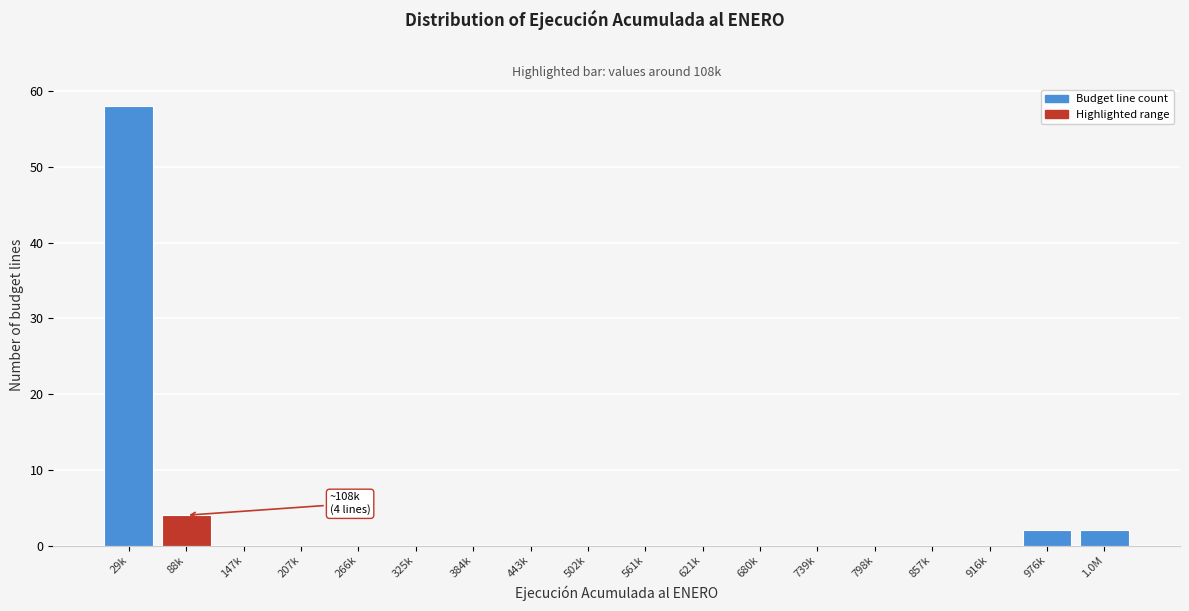

Reading left to right, what are all the values shown in this chart?

29k=58	88k=4	147k=0	207k=0	266k=0	325k=0	384k=0	443k=0	502k=0	561k=0	621k=0	680k=0	739k=0	798k=0	857k=0	916k=0	976k=2	1.0M=2